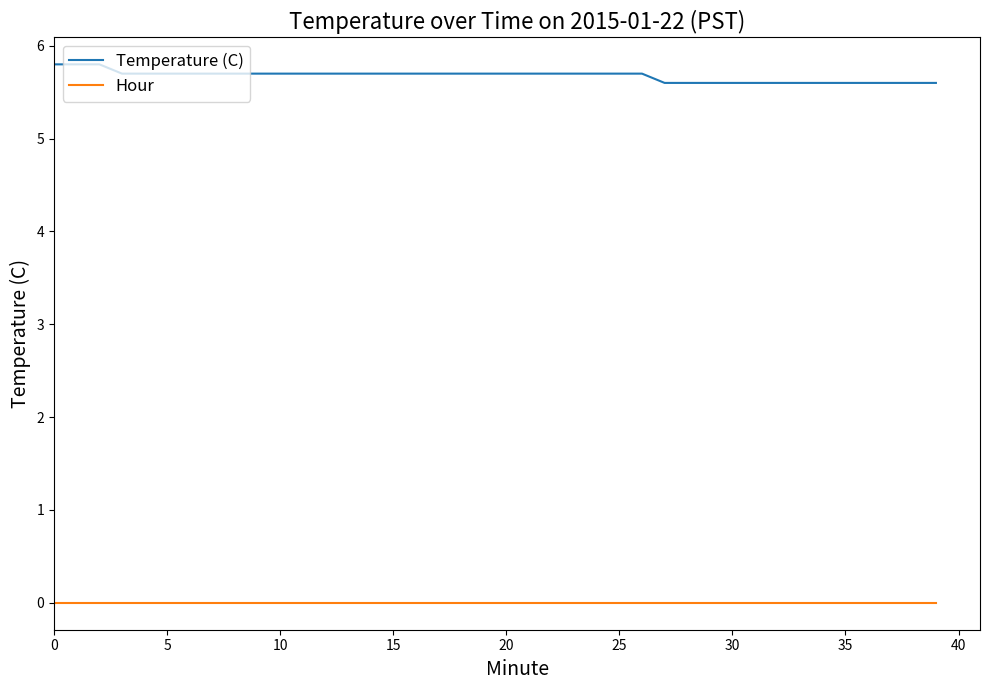

Which series has the largest total across all categories?

Temperature (C)